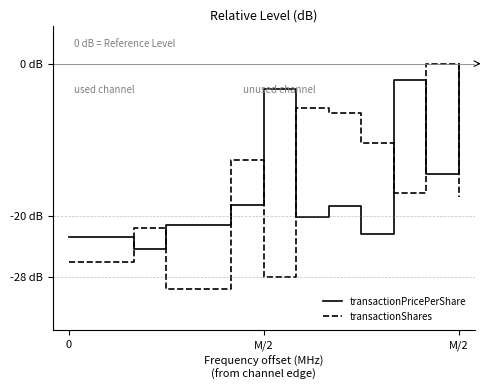

What are all the series names shown in the legend?

transactionPricePerShare, transactionShares